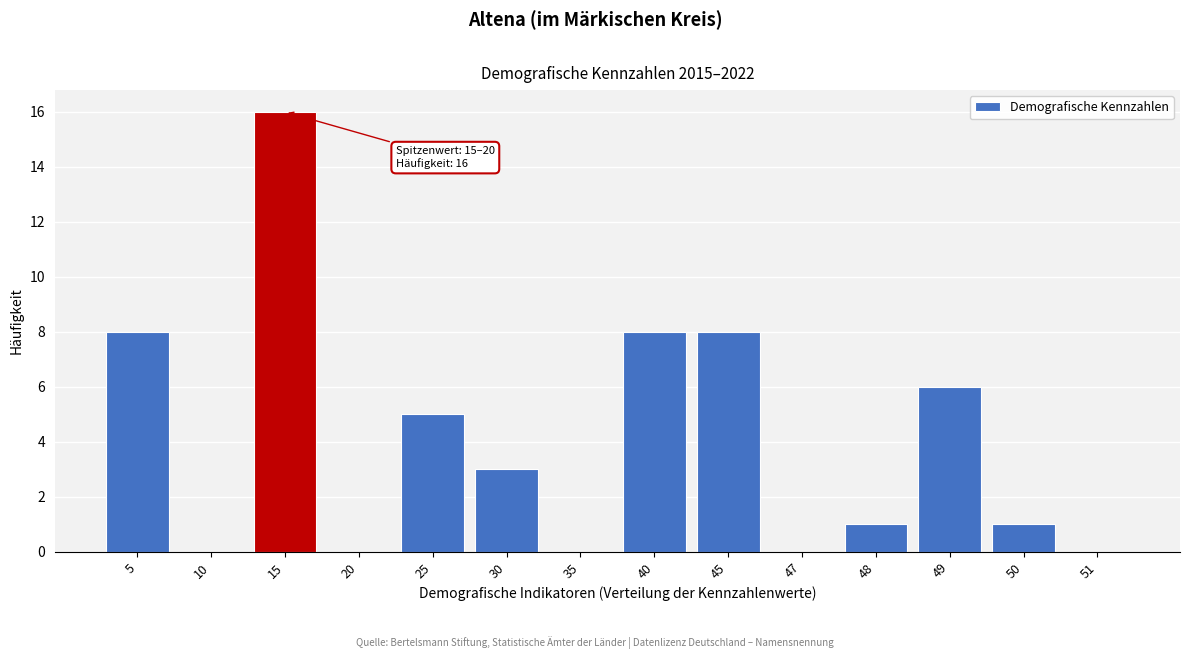

Reading left to right, transcribe all the data shown in this chart.

5=8	10=0	15=16	20=0	25=5	30=3	35=0	40=8	45=8	47=0	48=1	49=6	50=1	51=0